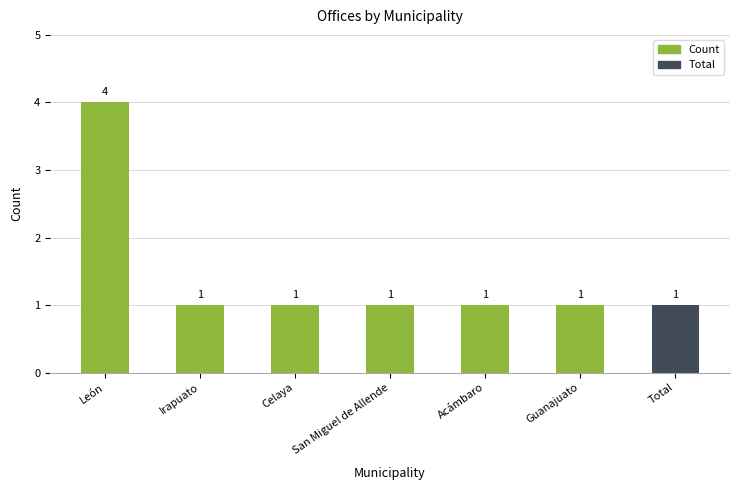

The chart shows a value of 1 at Total. True or false?

True